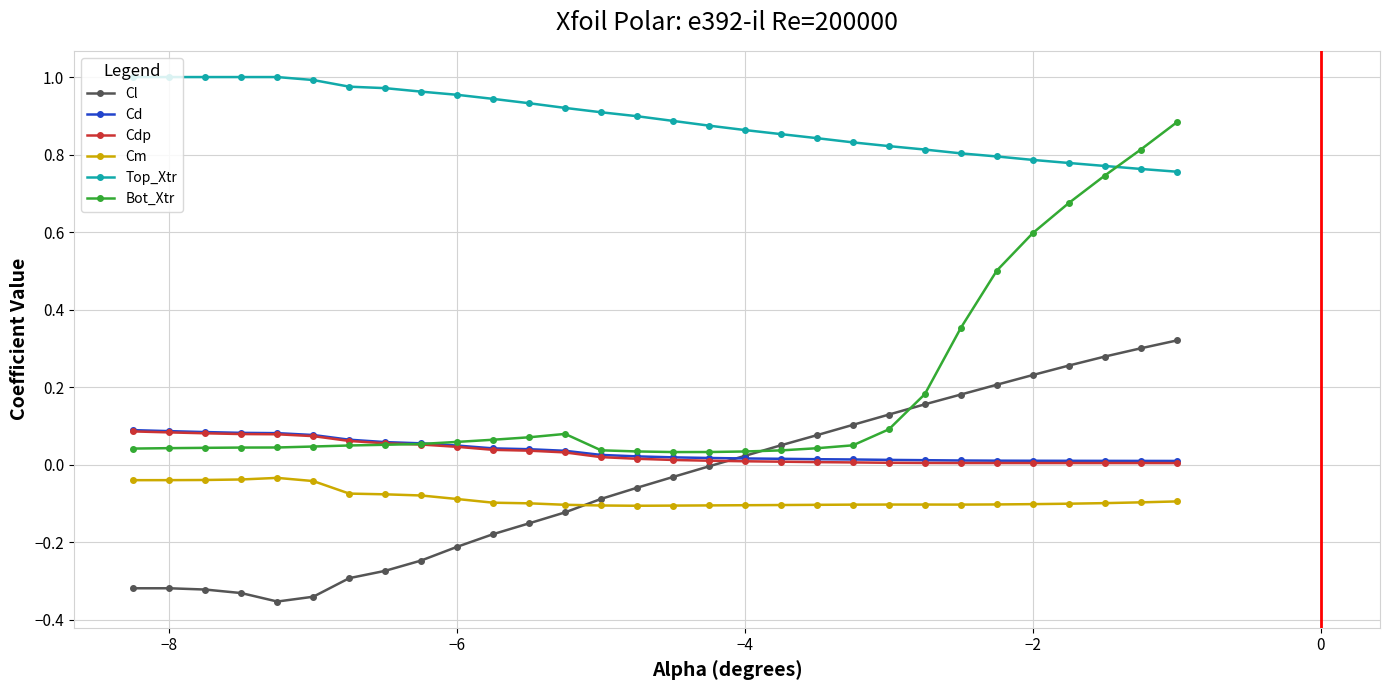

True or false: Top_Xtr and Cd cross at least once.

False